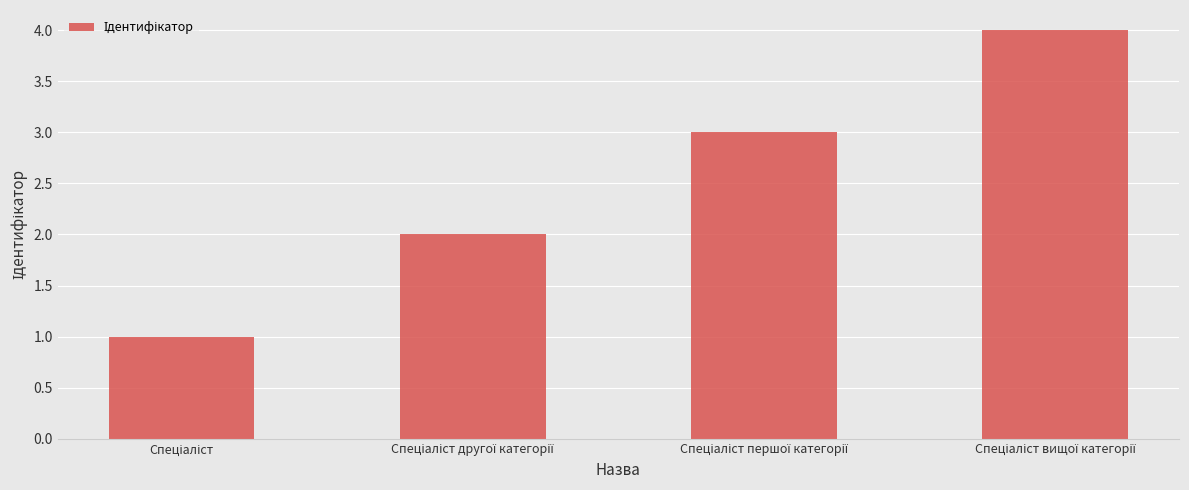

What is the maximum value shown in the chart?

4